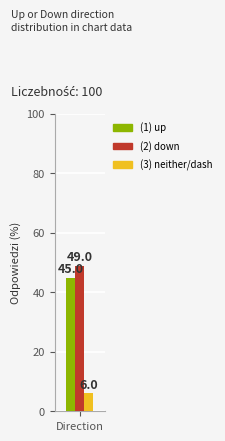

Count the number of data series in this chart.

3